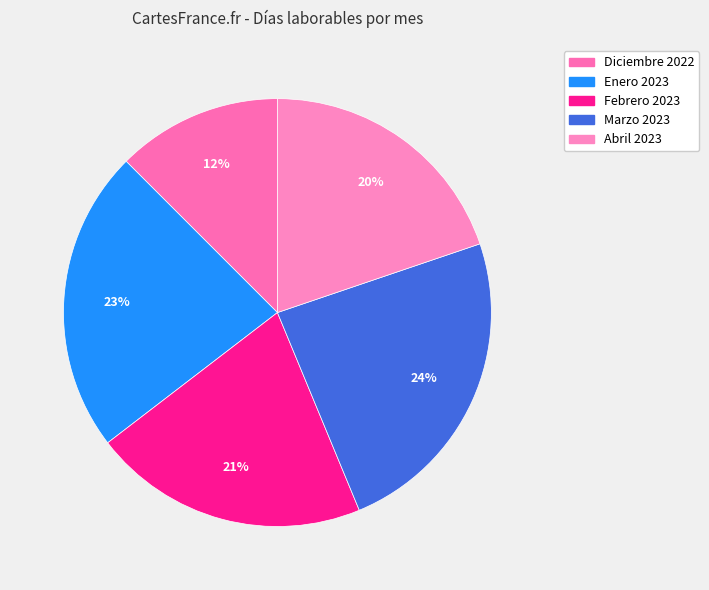

Rank the categories by value from highest to lowest.

Marzo 2023, Enero 2023, Febrero 2023, Abril 2023, Diciembre 2022